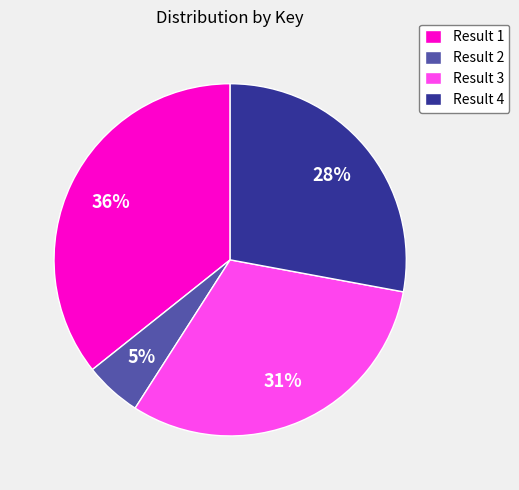

Is the sum of Result 3 and Result 4 greater than half?

Yes